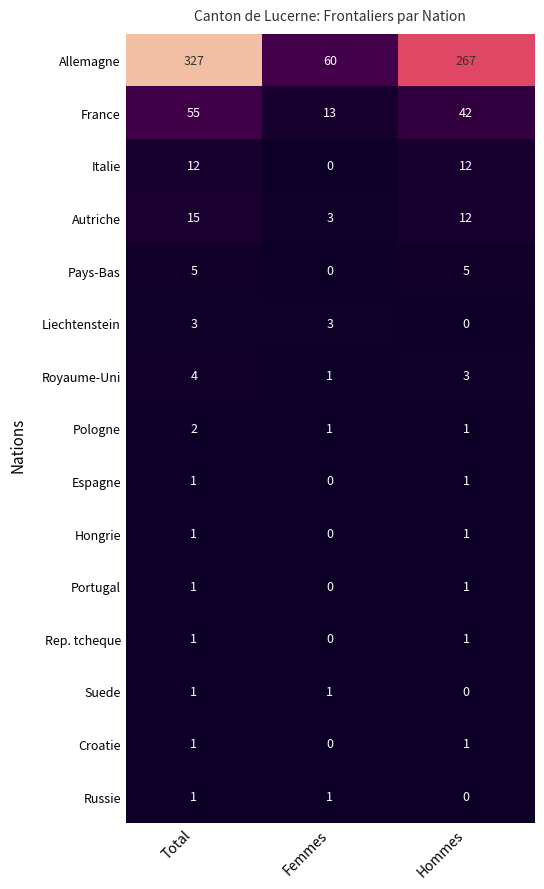

Which series has the largest range (max minus min)?

Allemagne